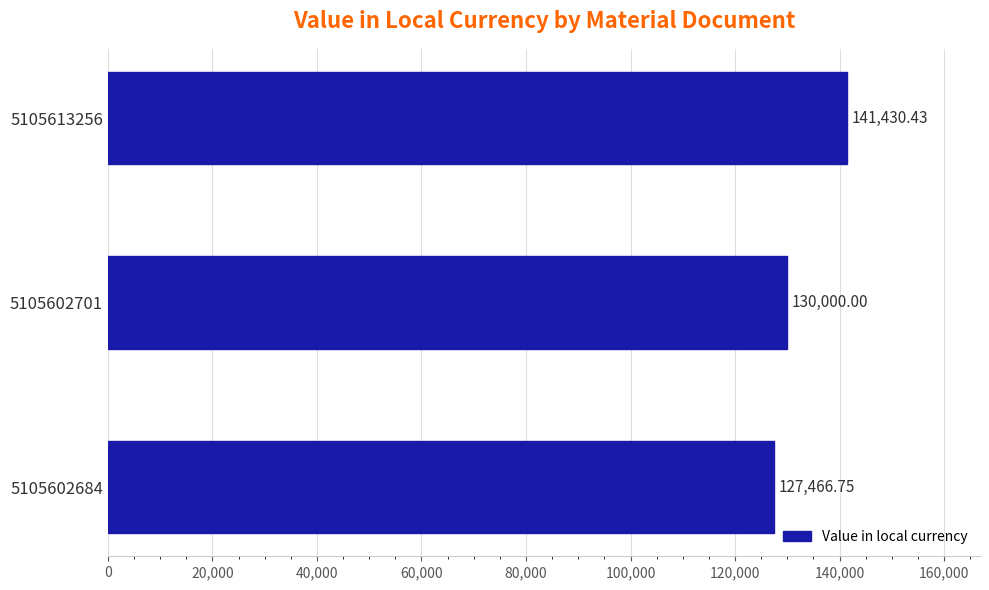

Rank the categories by value from highest to lowest.

5105613256, 5105602701, 5105602684